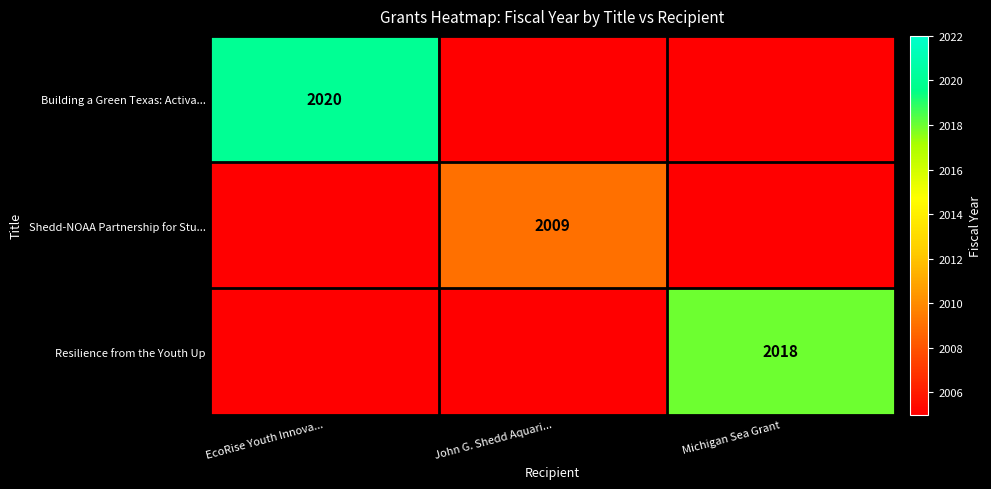

The value of Building a Green Texas: Activa... at EcoRise Youth Innova... is 3226. True or false?

False